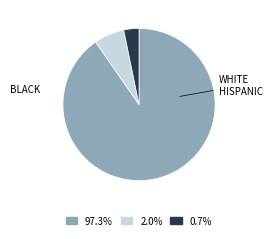

Does any single category account for the majority?

Yes